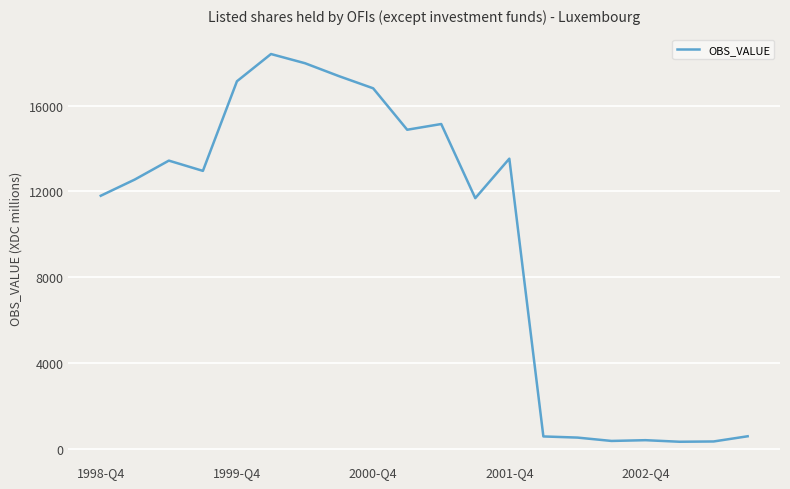

What is the greatest value displayed?

18400.4